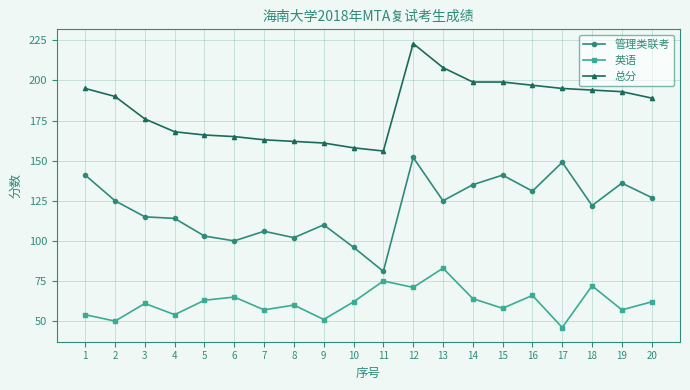

The 英语 series shows 46 at 17. True or false?

True